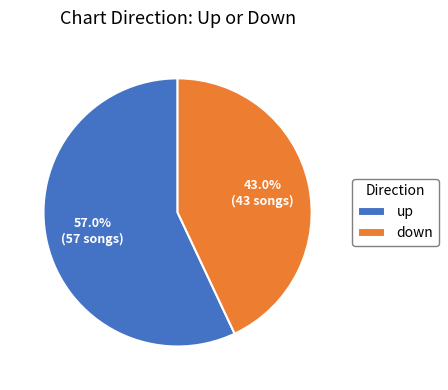

Does any single category account for the majority?

Yes